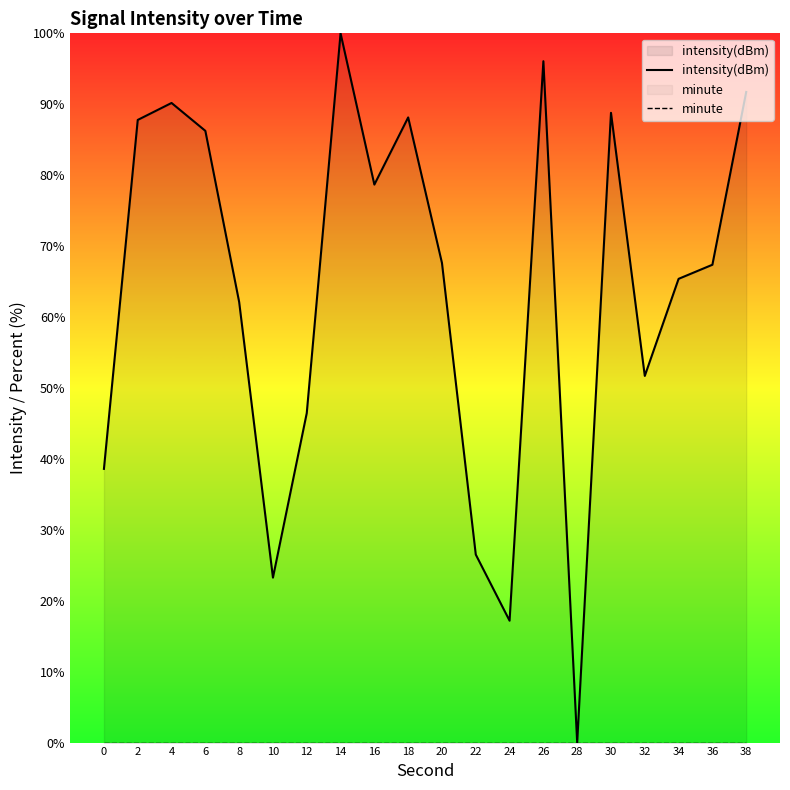

True or false: intensity(dBm) and minute intersect in this chart.

False